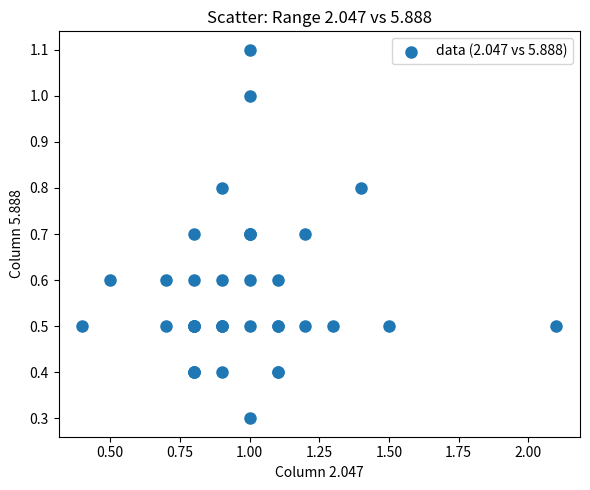

What Y value in the scatter plot is closest to 0?

0.3